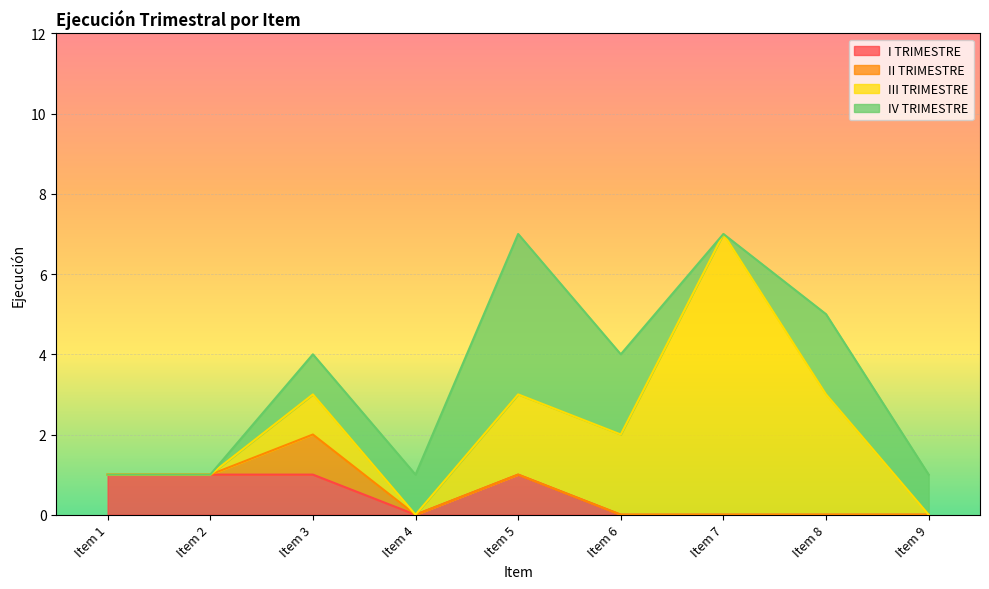

Is it true that II TRIMESTRE equals 0 at Item 2?

False